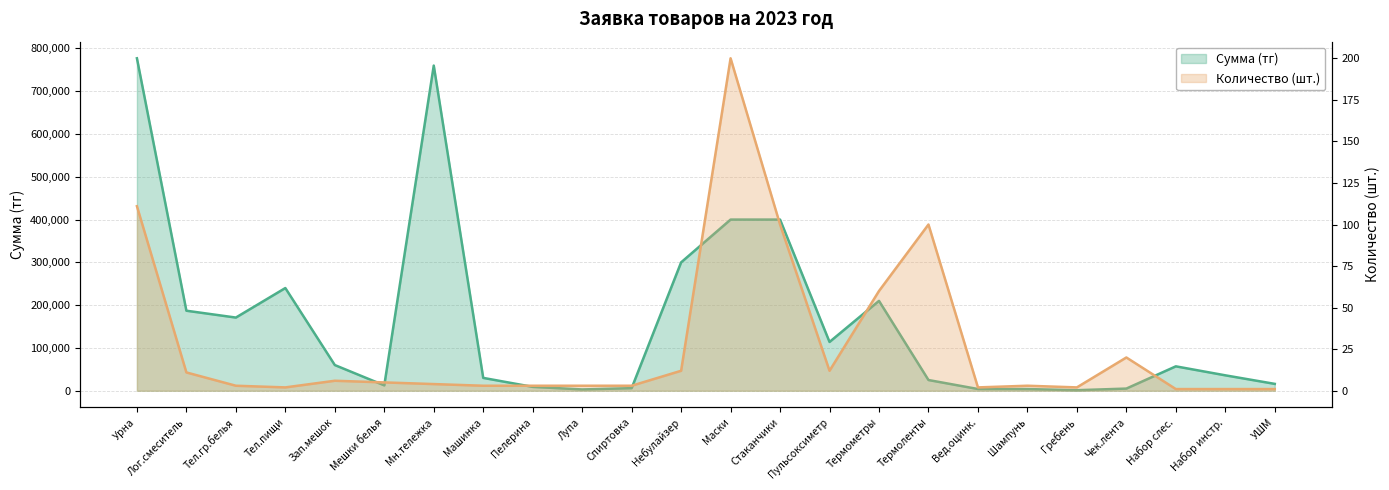

At which category is the sum across all series the highest?

Урна